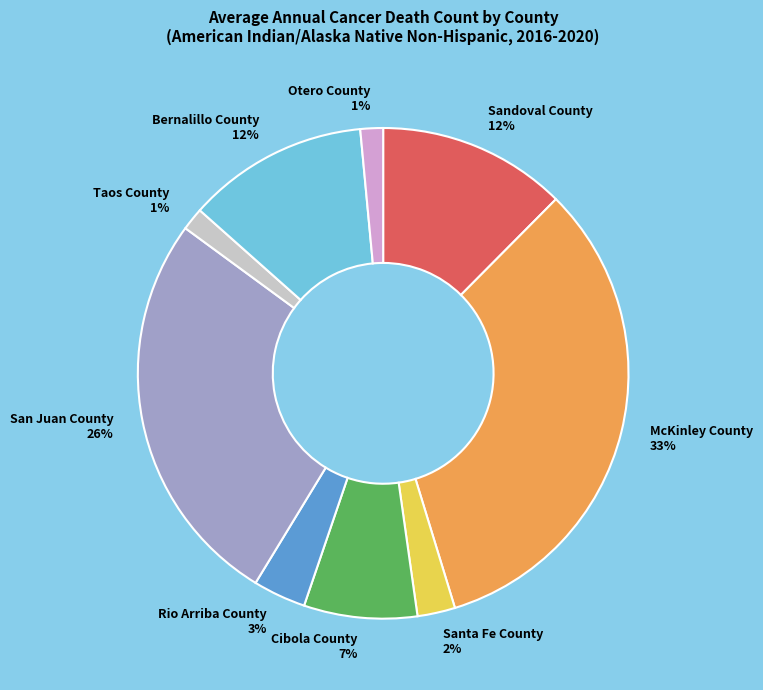

True or false: Cibola County 7% accounts for 7% of the total.

True